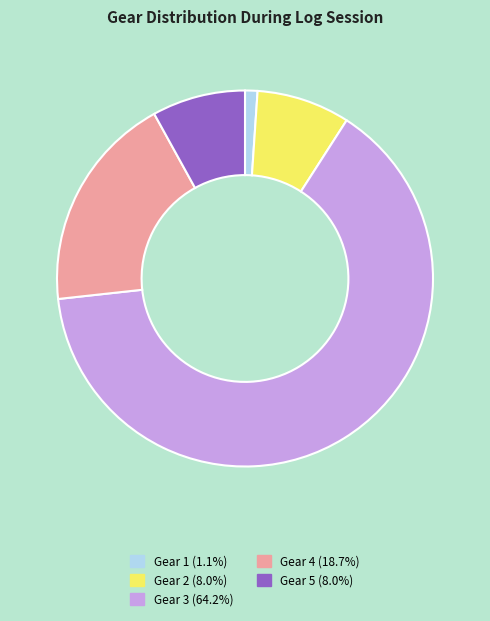

Which has a higher value, Gear 2 or Gear 3?

Gear 3